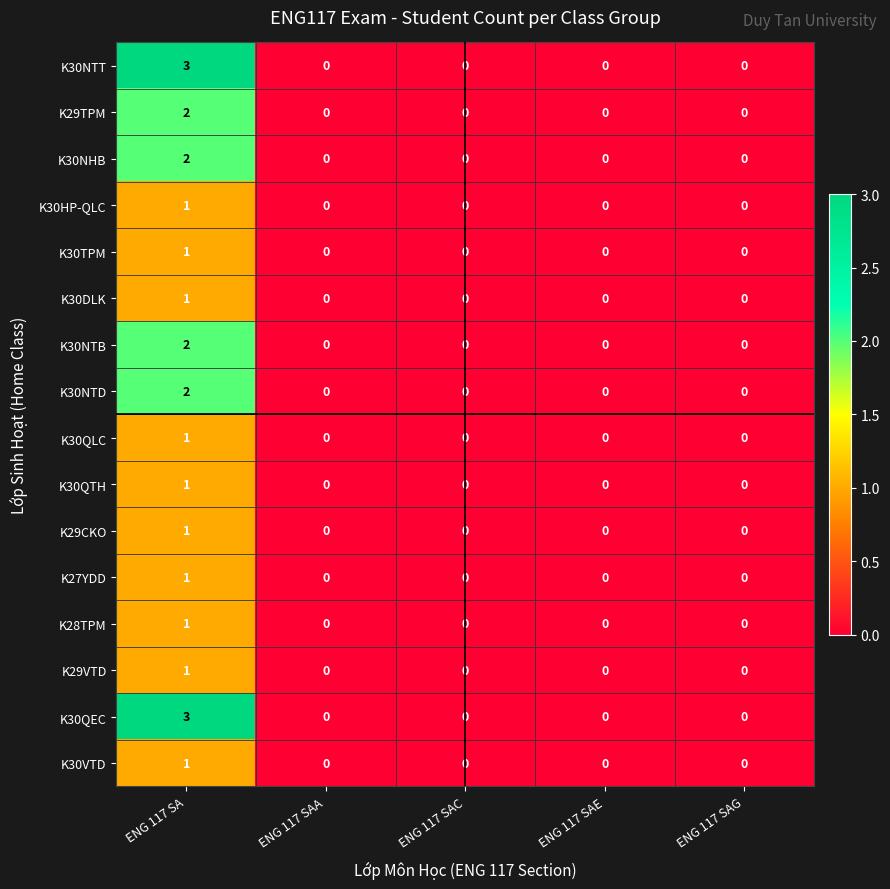

At which category is the sum across all series the highest?

ENG 117 SA